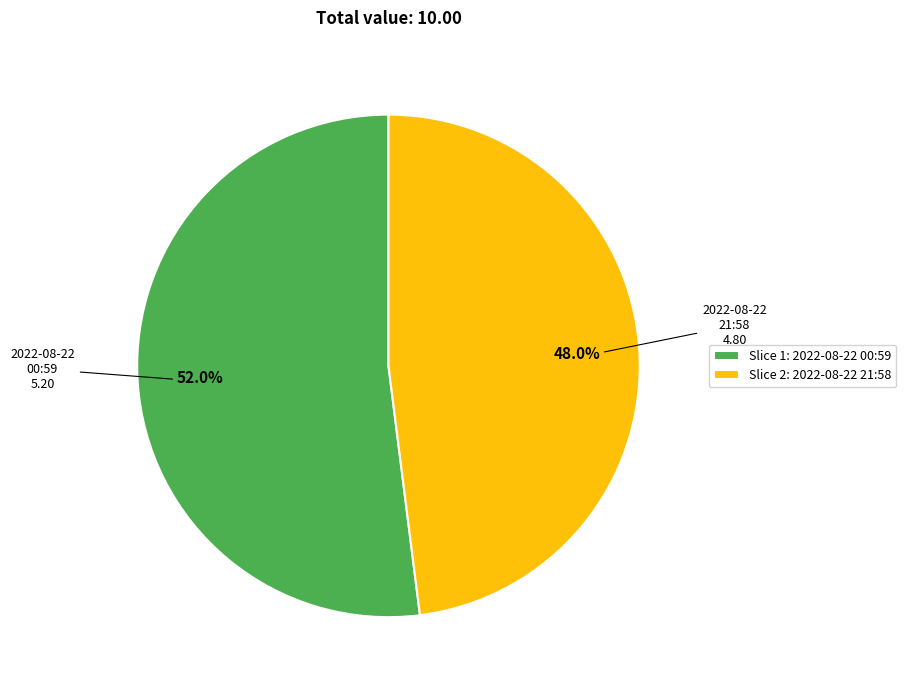

Approximately how many times larger is the value at Slice 1: 2022-08-22 00:59 compared to Slice 2: 2022-08-22 21:58?

1.1